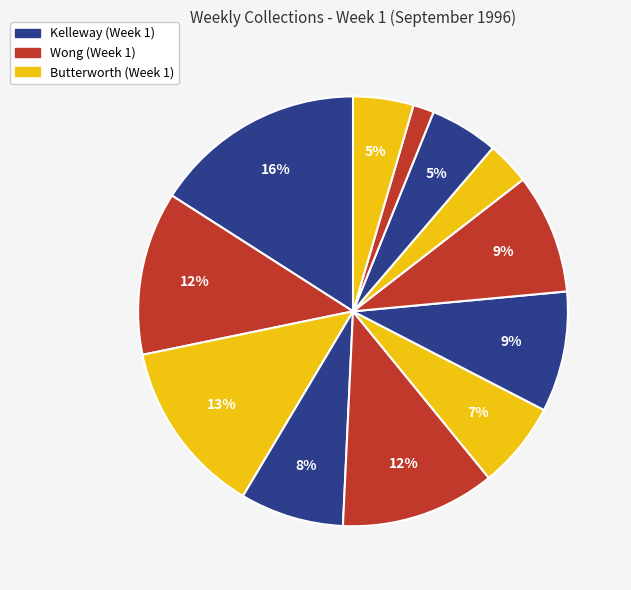

To the nearest percent, what is the difference between the largest and smallest slice percentages?

14%